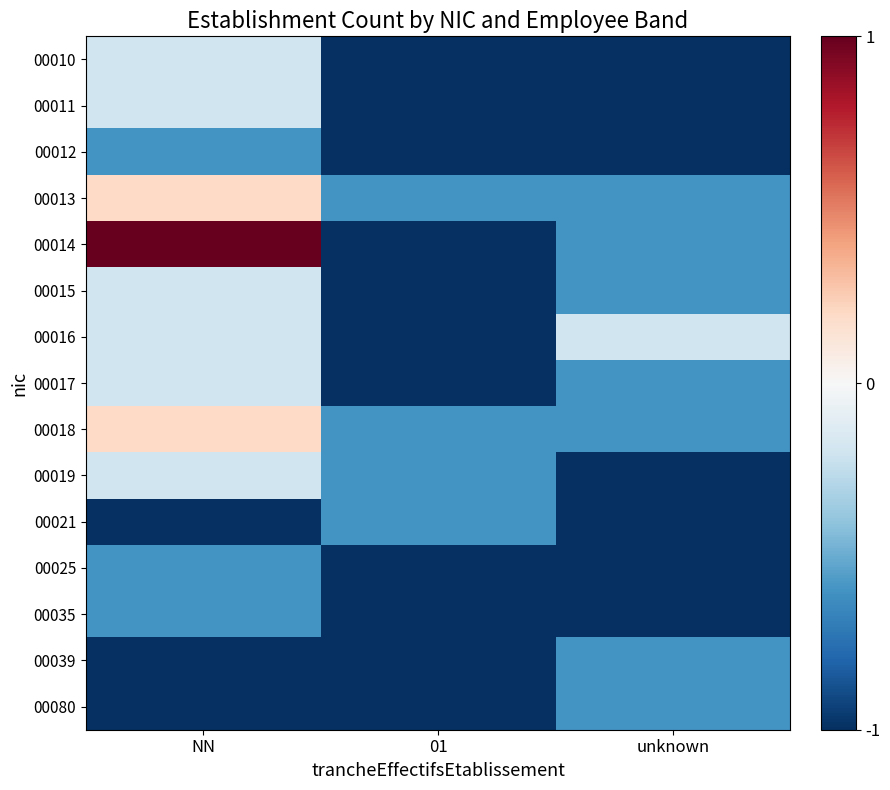

Between NN and unknown, which series saw the biggest shift?

00014